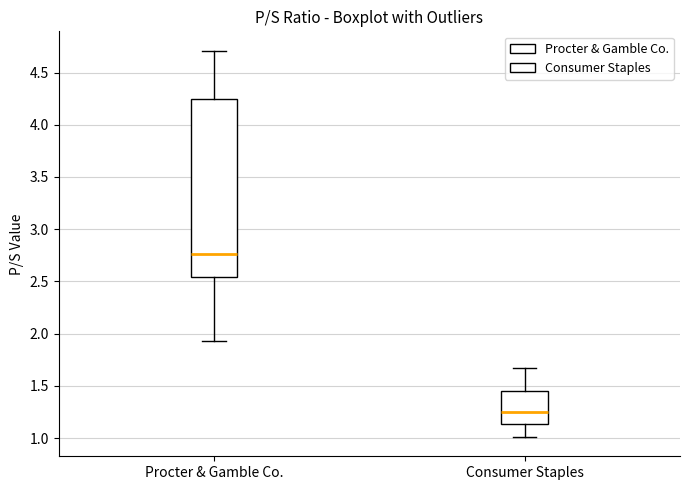

Which box has the lowest median line?

Consumer Staples